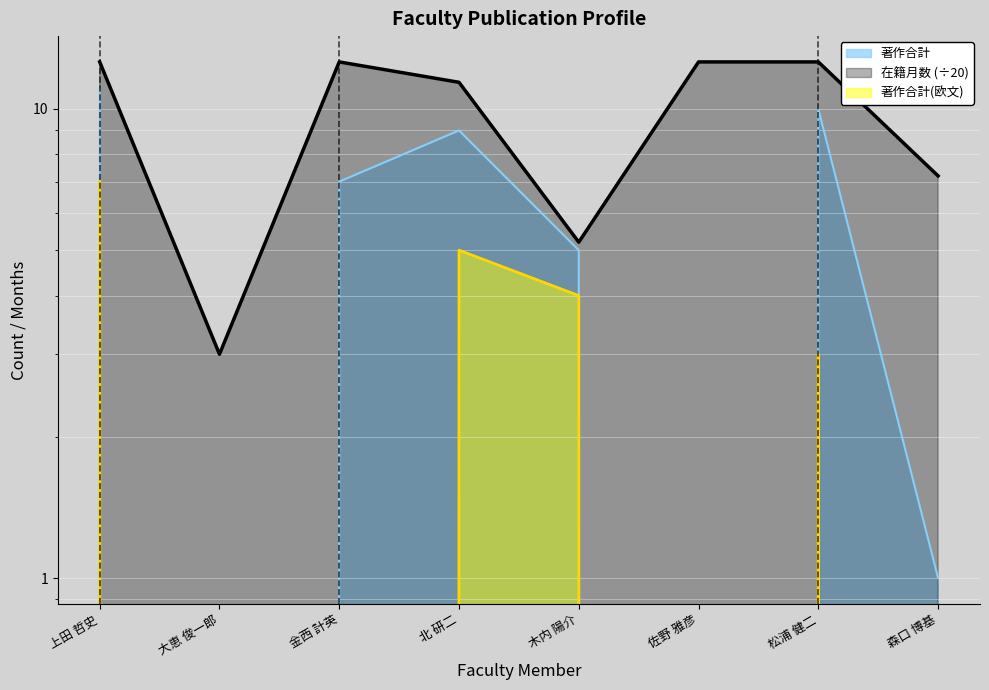

Reading left to right, list all the values displayed in this chart.

著作合計: 11.0	0.0	7.0	9.0	5.0	0.0	10.0	1.0
著作合計(欧文): 7.0	0.0	0.0	5.0	4.0	0.0	3.0	0.0
在籍月数: 12.6	3.0	12.6	11.4	5.2	12.6	12.6	7.2